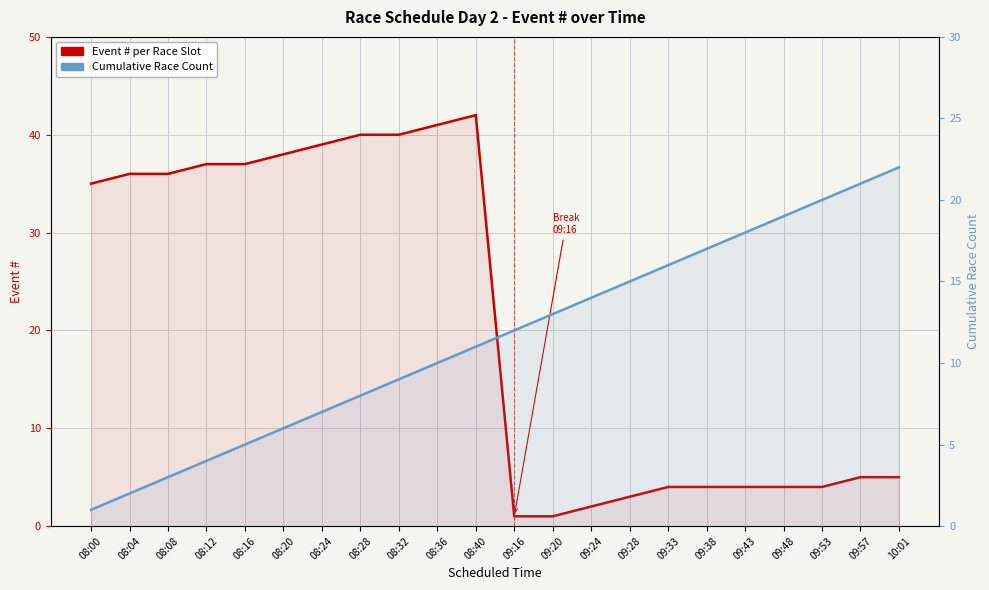

The value of Event # per Race Slot at 08:12 is 37. True or false?

True